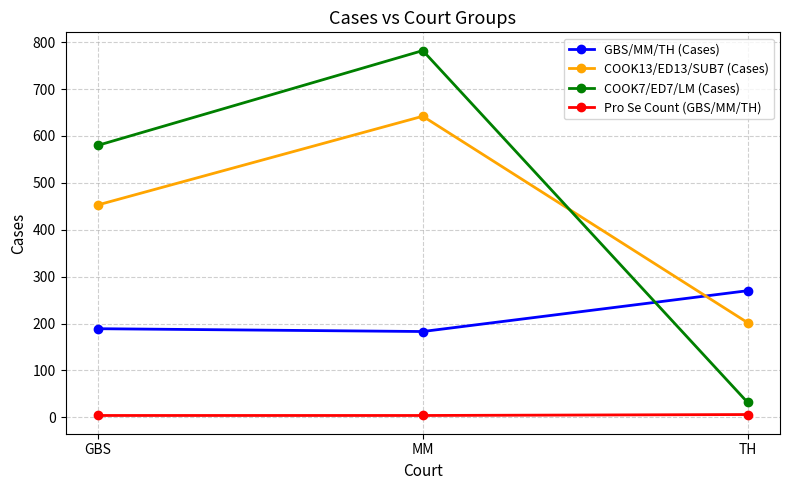

Which category has the lowest value in the COOK7/ED7/LM (Cases) series?

TH